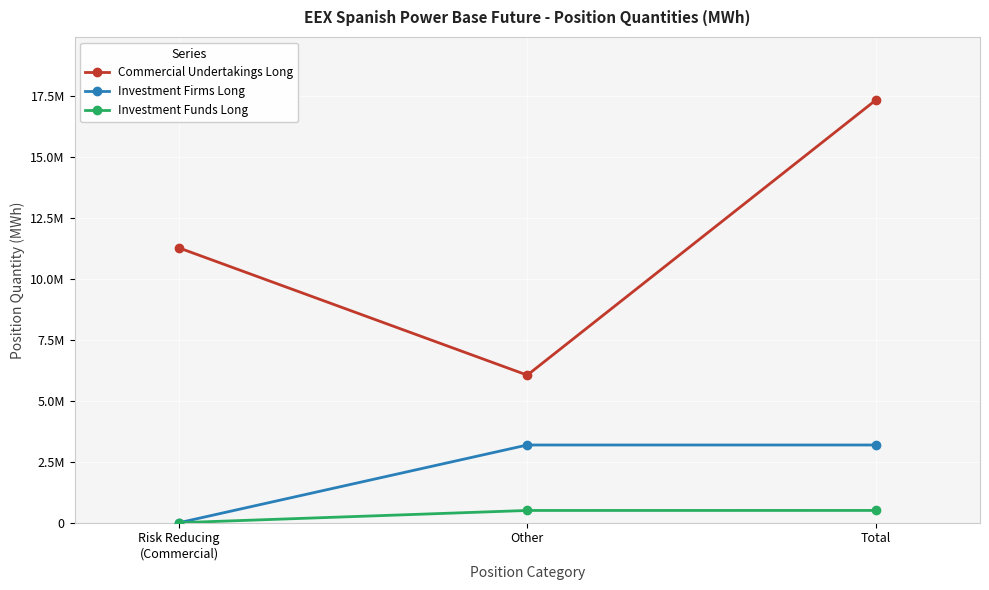

Where is Commercial Undertakings Long nearest to the value 11691761?

Risk Reducing
(Commercial)